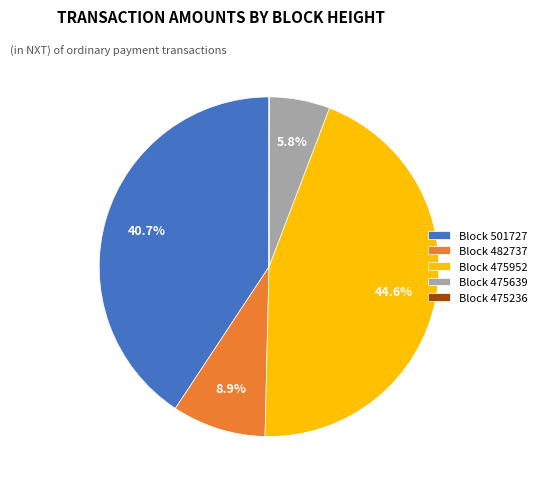

Which category has the biggest portion of the pie?

Block 475952